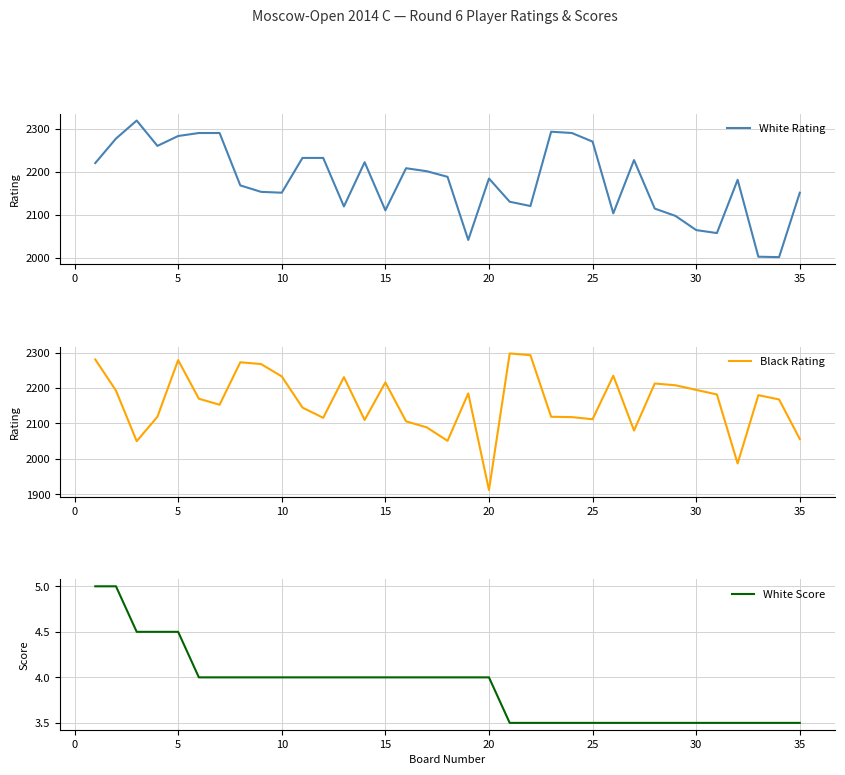

At which label does Black Rating reach its minimum?

20